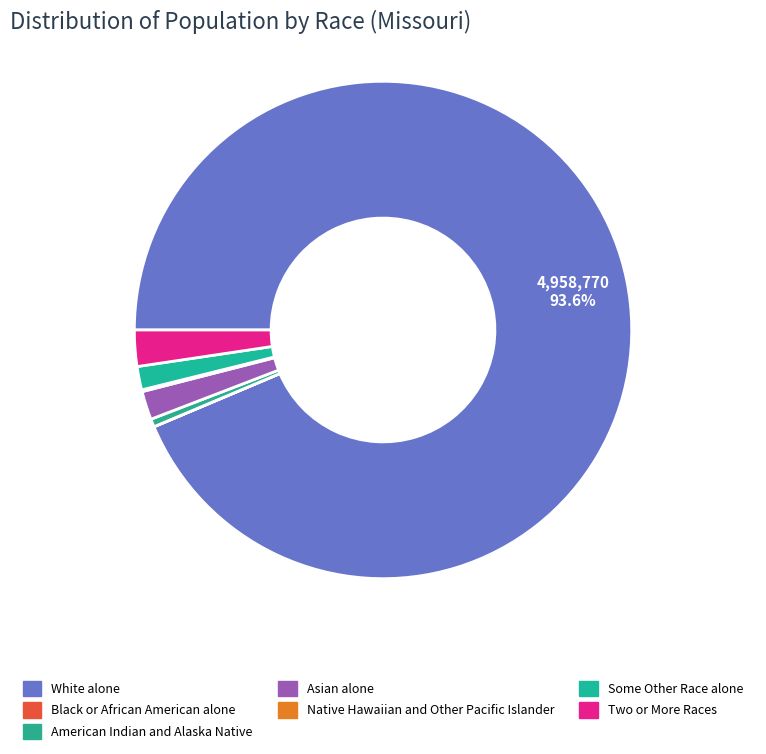

Is it true that White alone is 85% of the pie?

False